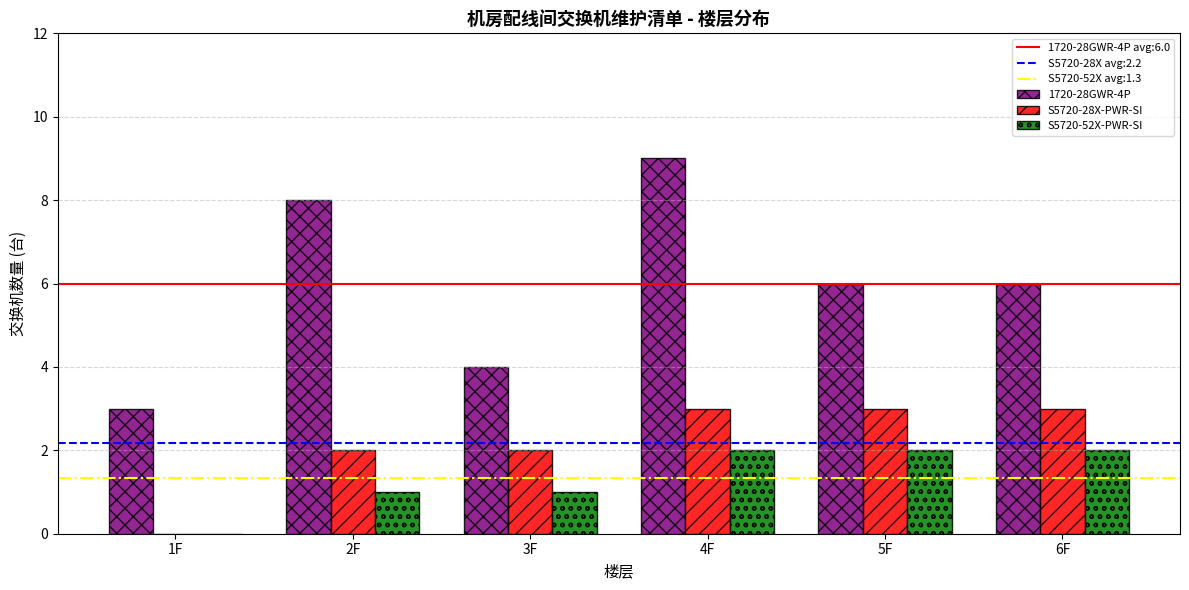

How many 1720-28GWR-4P values are between 4 and 8?

4